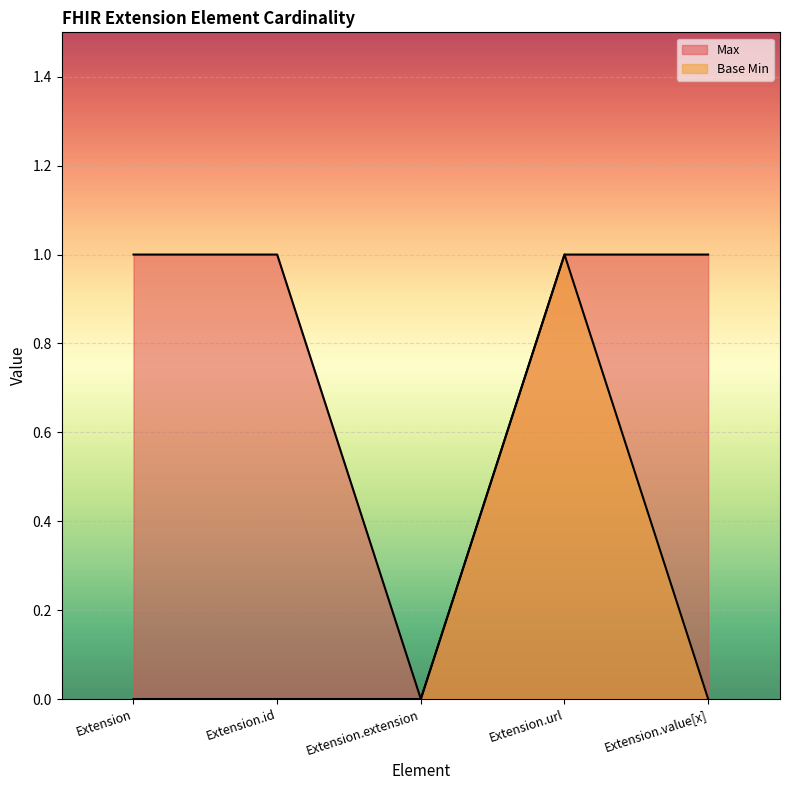

What position from the right is Extension.id?

4